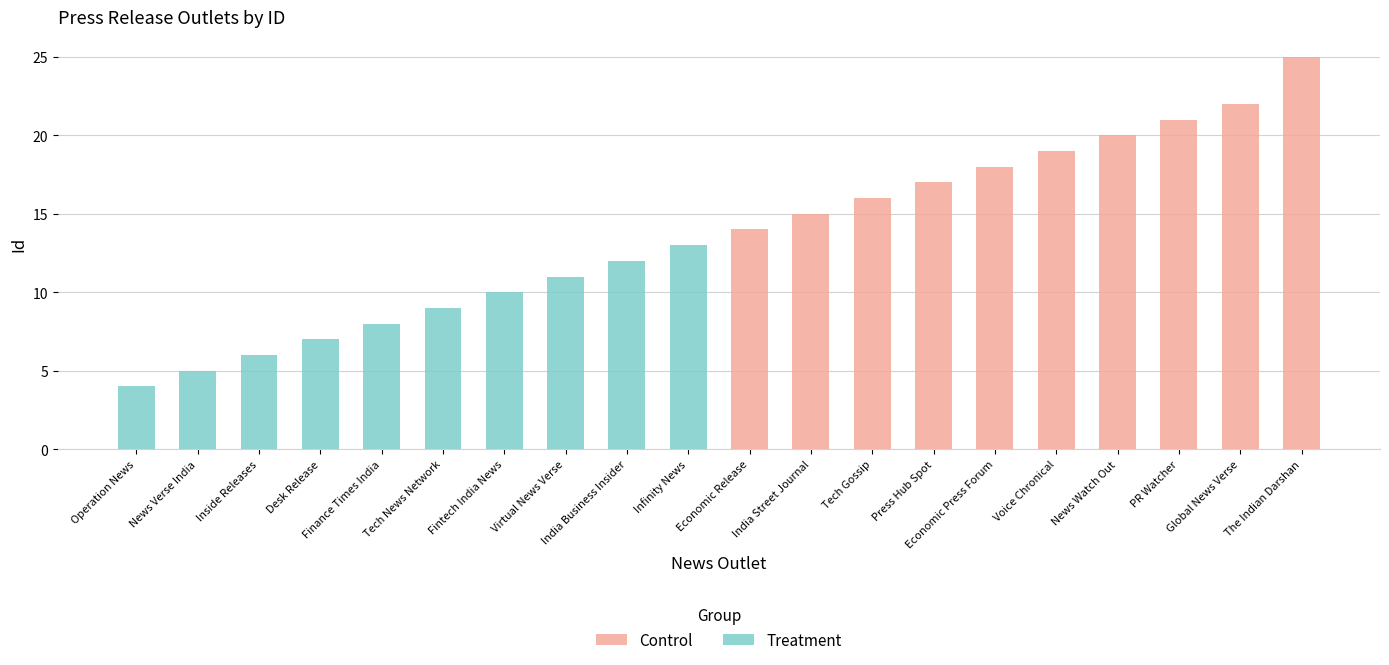

Which series has the largest range (max minus min)?

Control